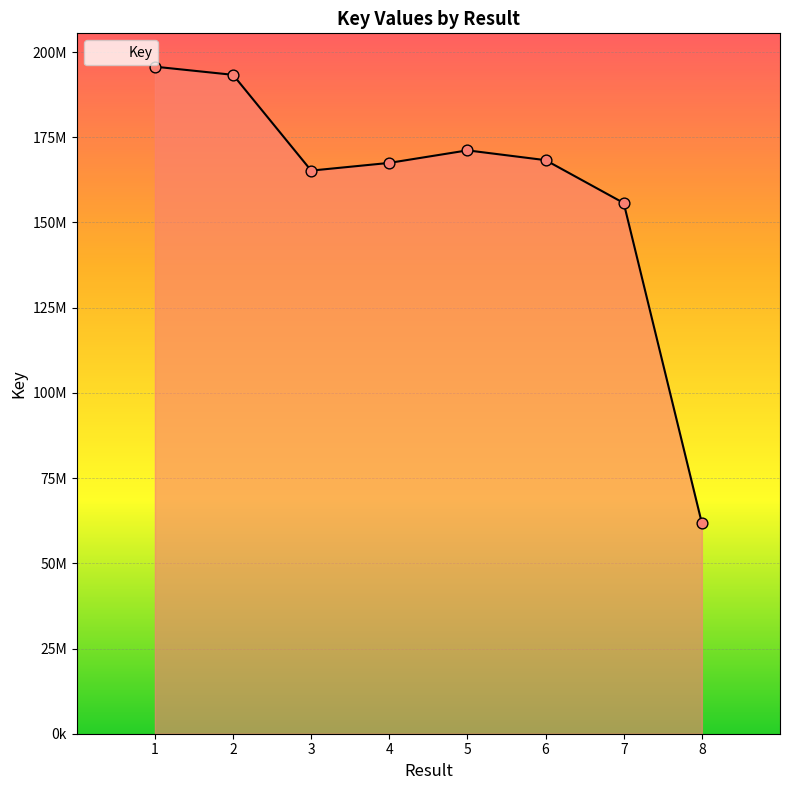

Which has a higher value, 6 or 7?

6